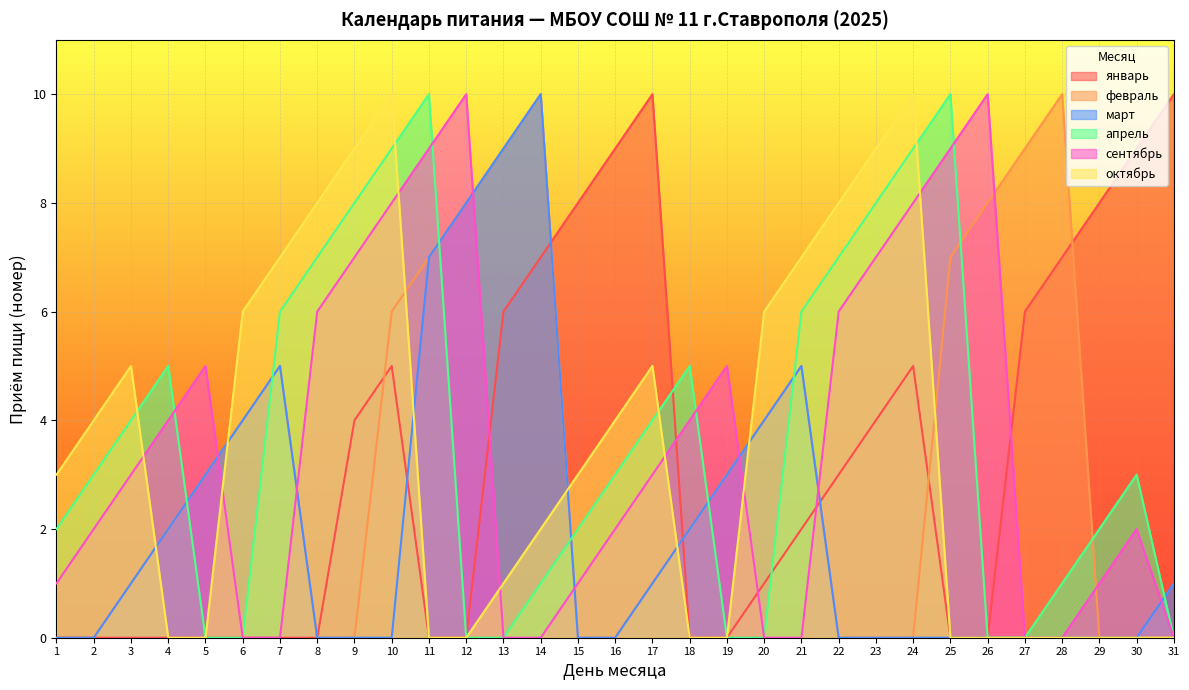

True or false: октябрь and февраль intersect in this chart.

True